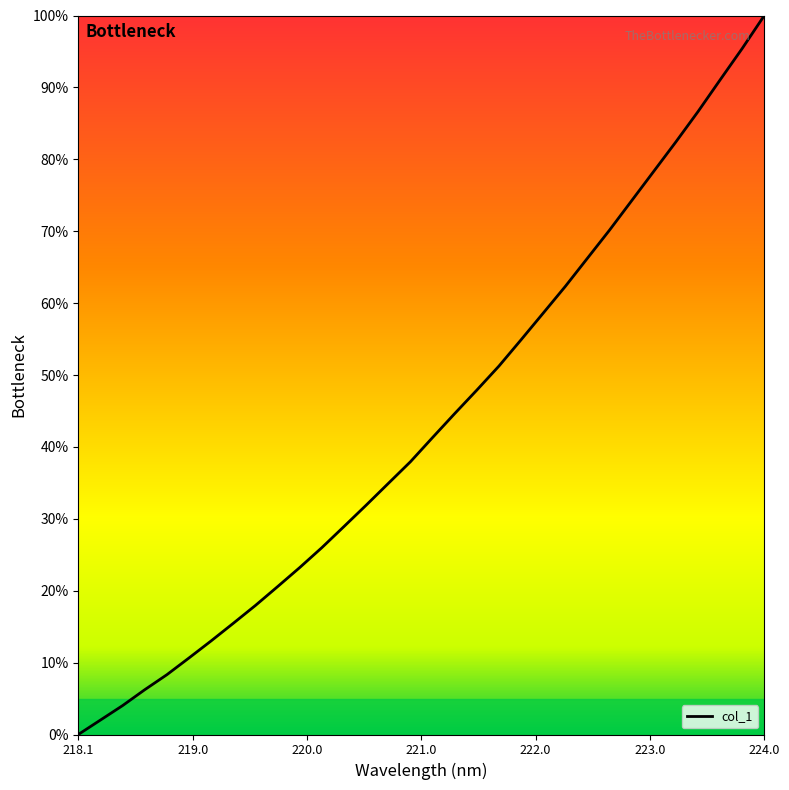

What is the maximum value shown in the chart?

100.0